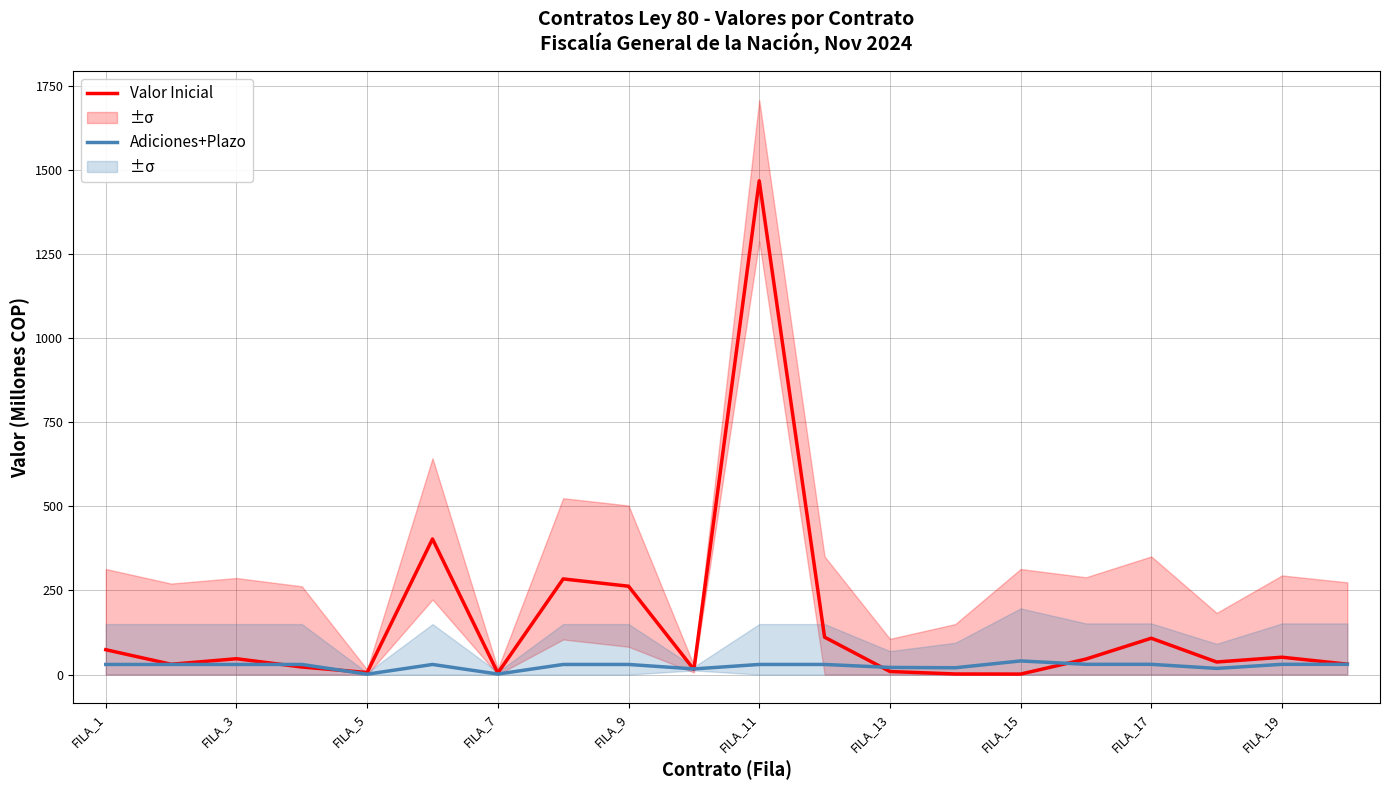

How many lines are shown in the chart?

2